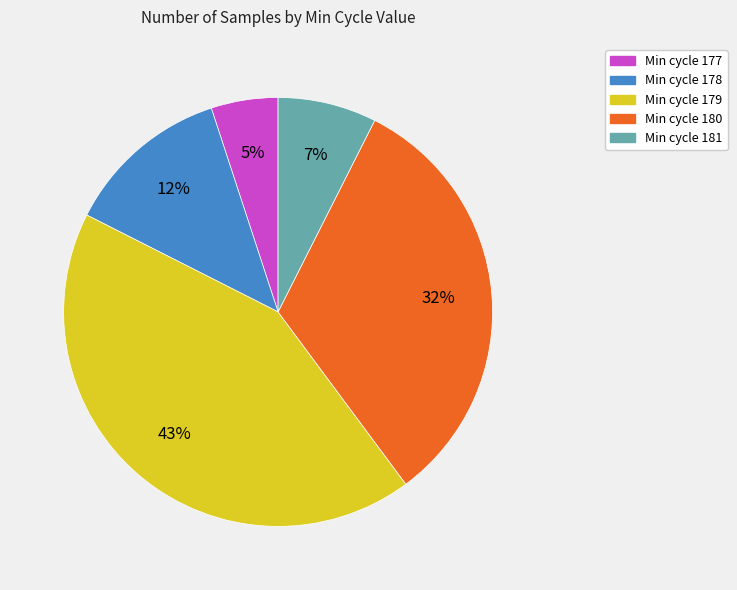

Combined, do Min cycle 177 and Min cycle 178 account for over 50%?

No